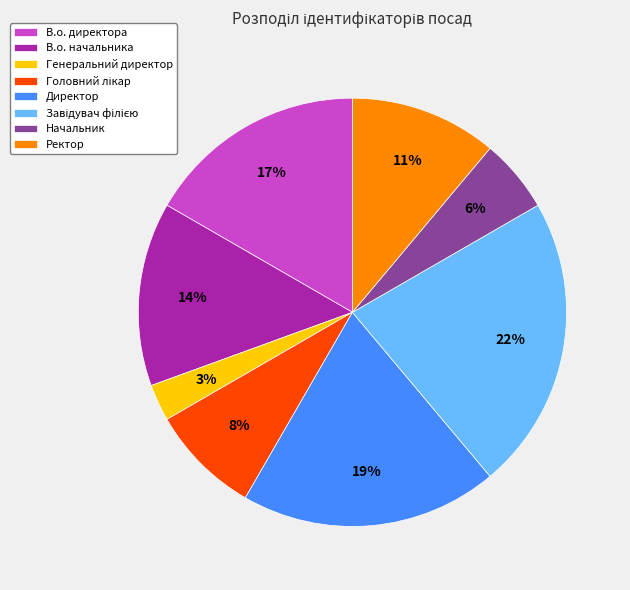

Which slice is the smallest?

Генеральний директор